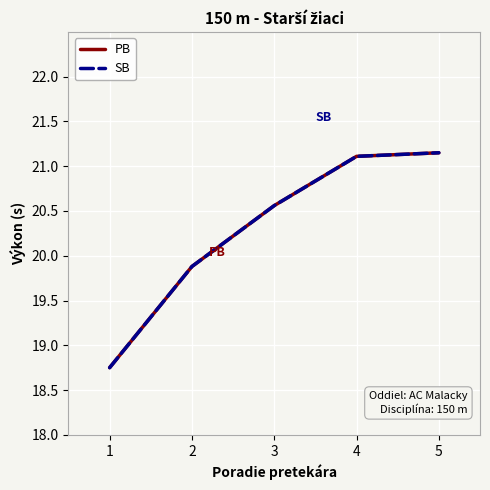

True or false: PB has more than 0 points higher than both neighbors.

False